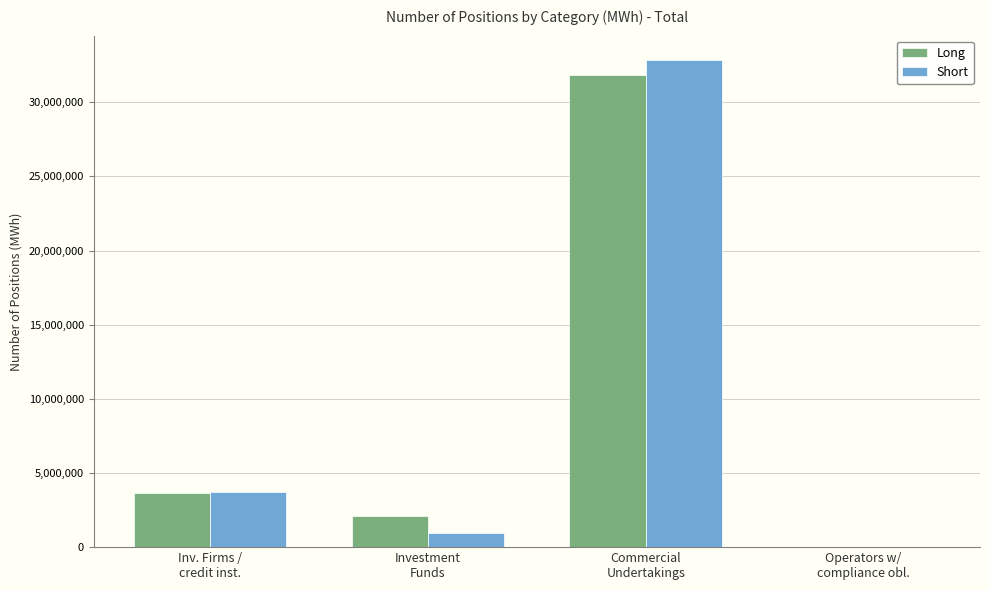

What is the sum of all Short values?

37559421